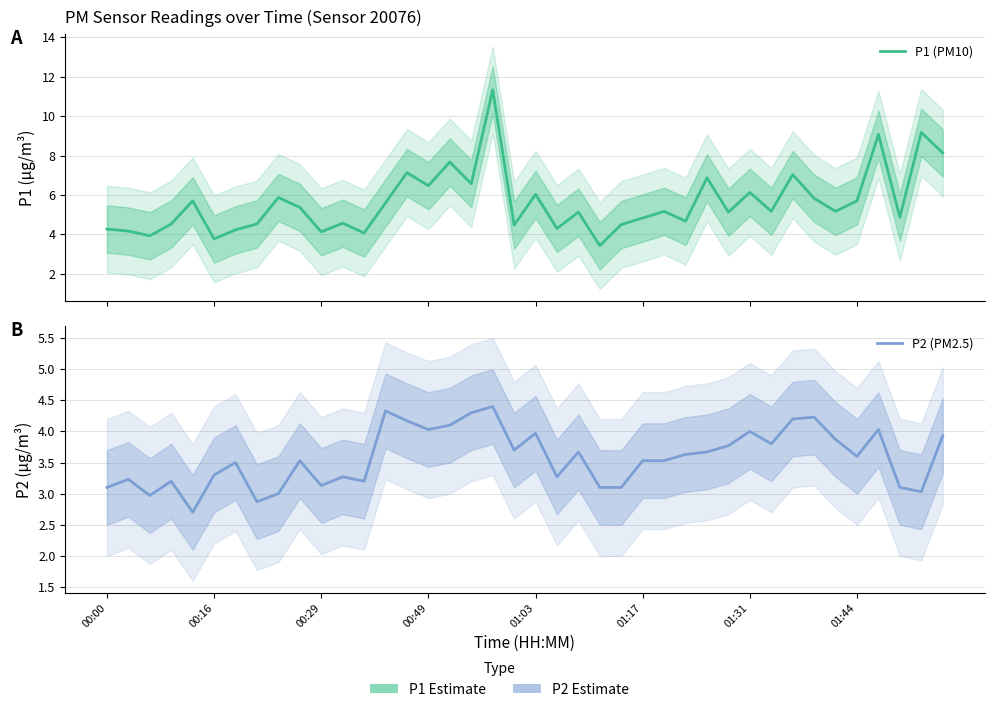

Is the value of P2 (PM2.5) at 01:44 greater than the value of P1 (PM10) at 19?

No